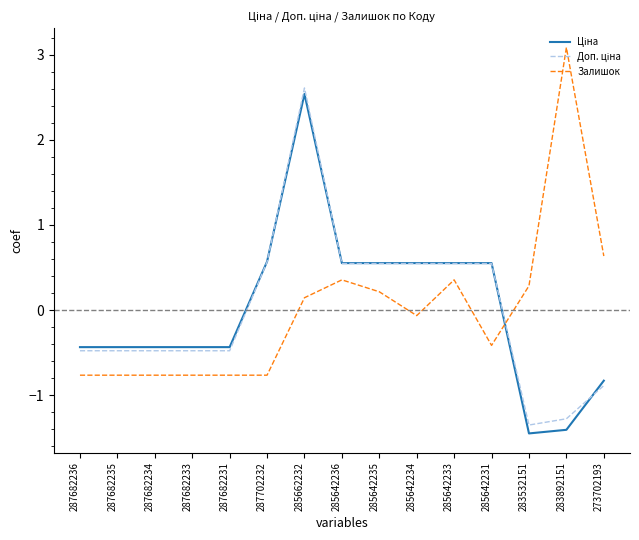

What is the maximum value shown in the chart?

3.1